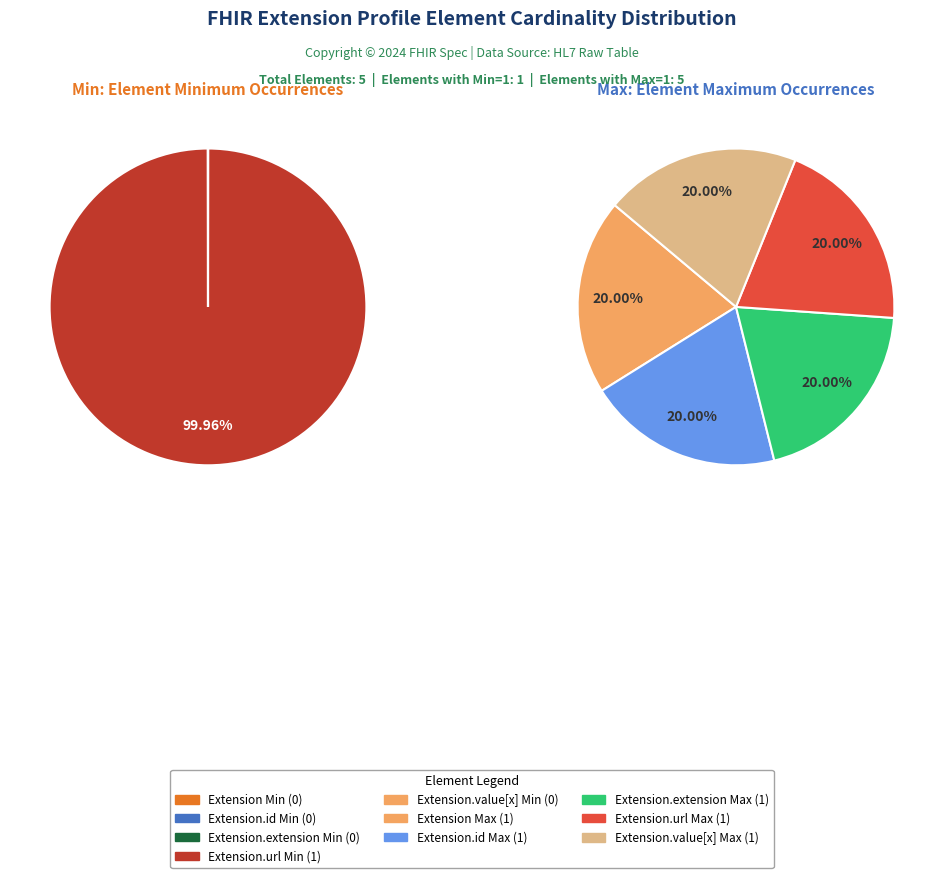

The Extension.id slice represents 14% of the pie. True or false?

False